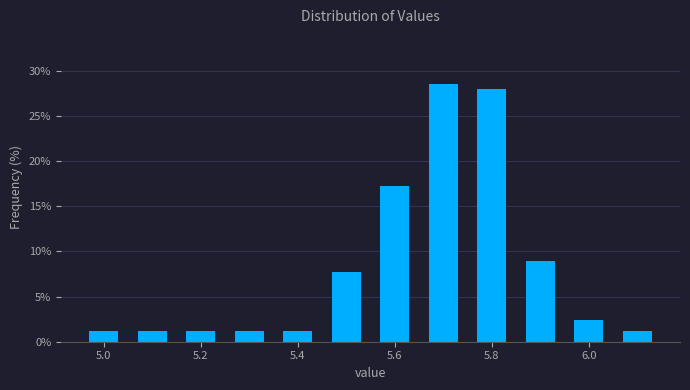

What is the height of the bar covering 5.25 to 5.35 on the x-axis? Neither the bar edges nor the heights are printed on the chart, so give them approximately, as read against the axes.

1.0